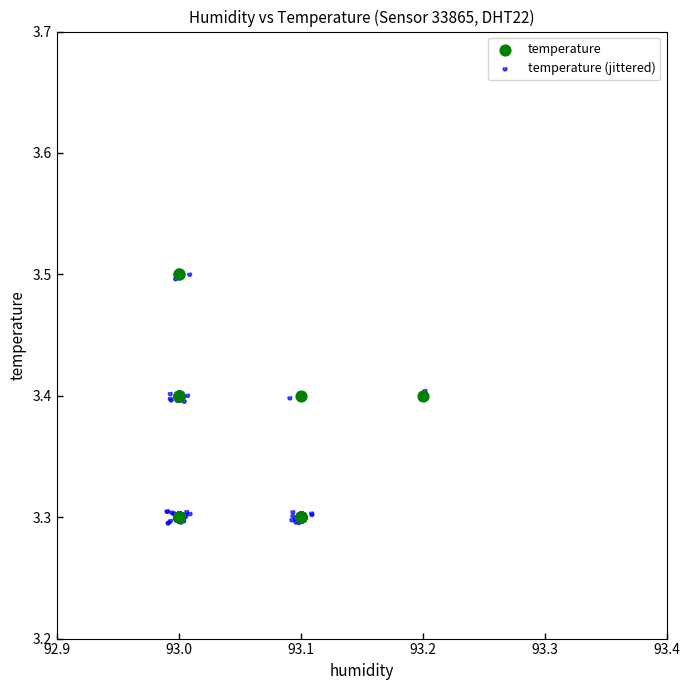

Which series has the largest Y range (max minus min)?

temperature (jittered)